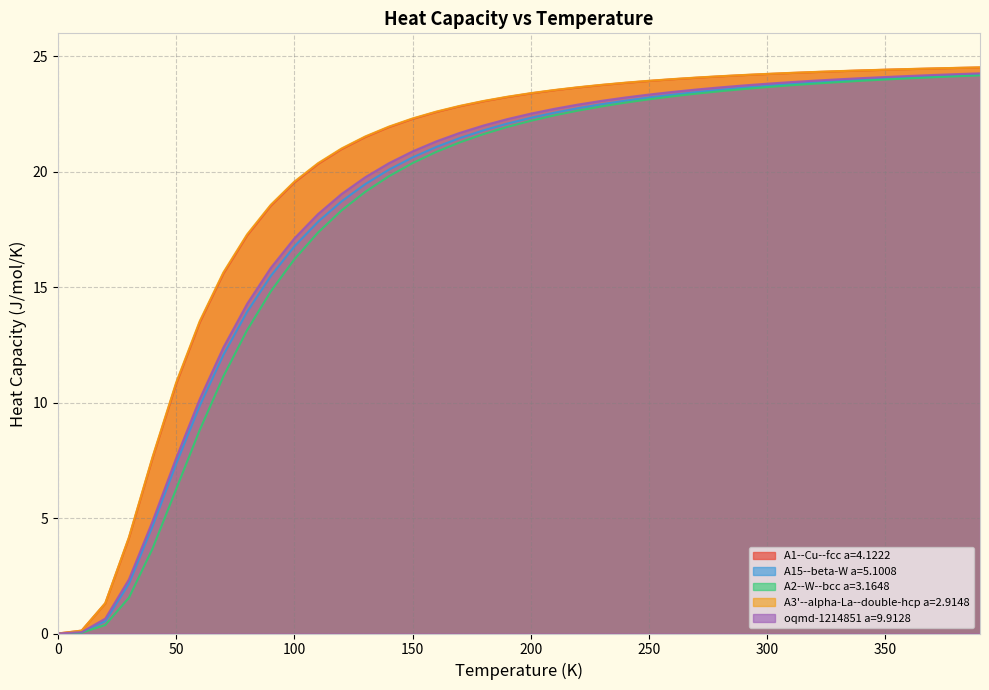

What is the maximum value shown in the chart?

24.5